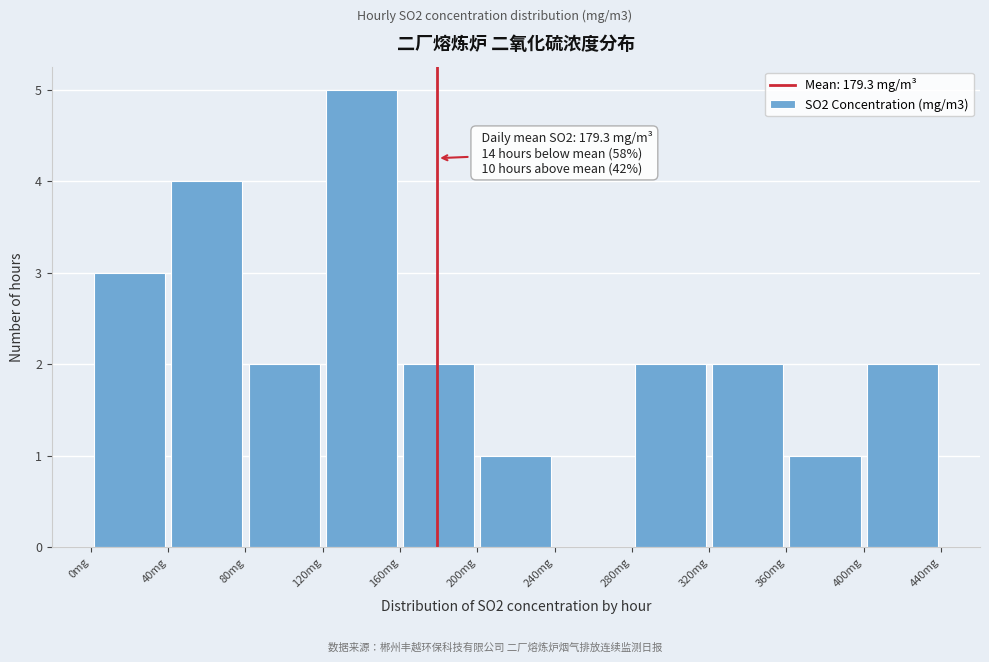

Over which range of the x-axis is the bar tallest?

120 to 160